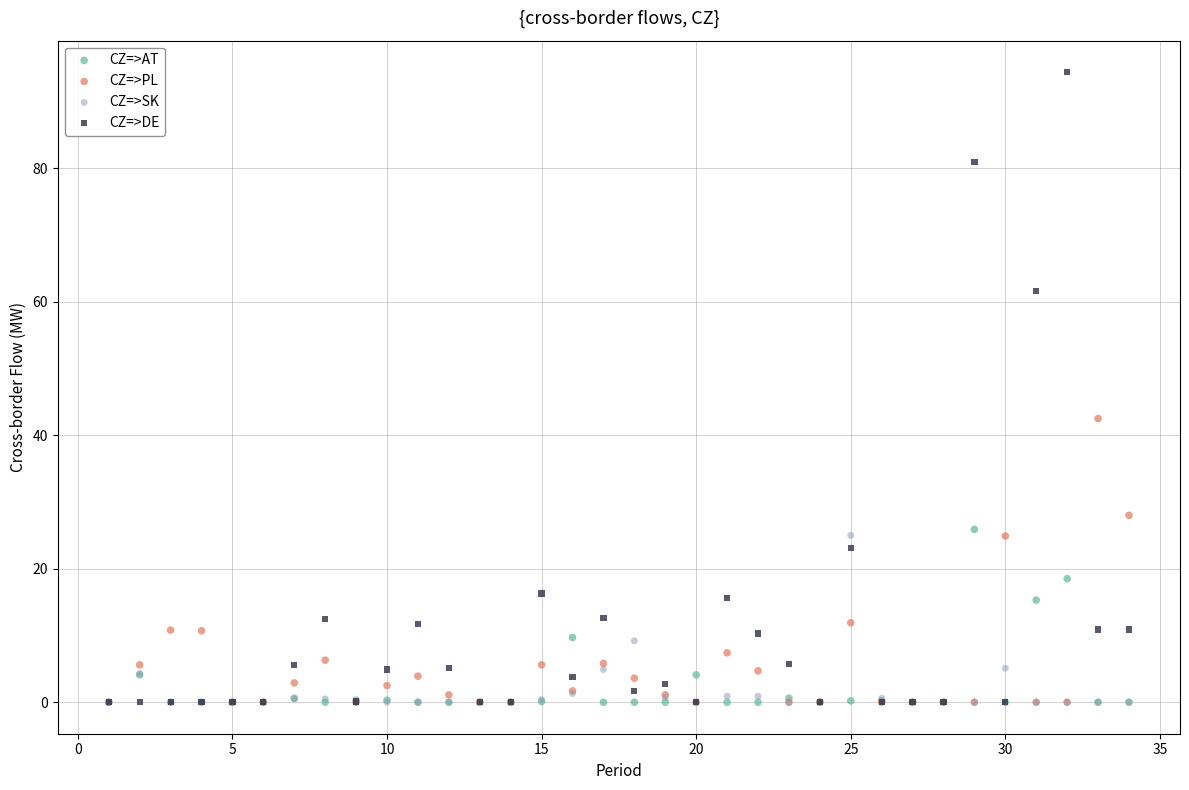

In the CZ=>DE series, what Y value is closest to 47?

61.6